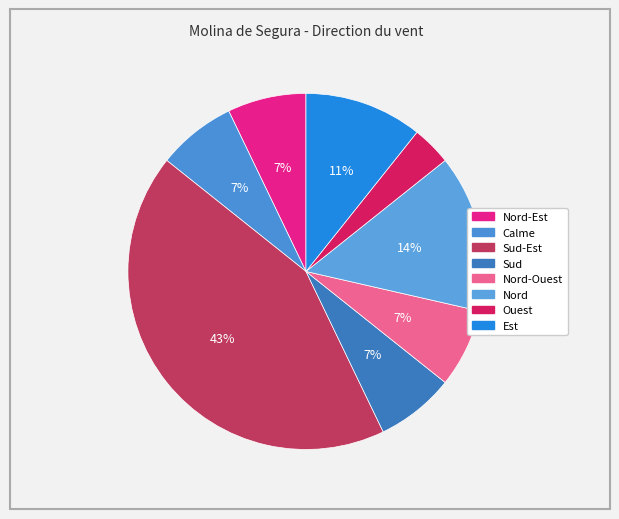

Which category has the biggest portion of the pie?

Sud-Est